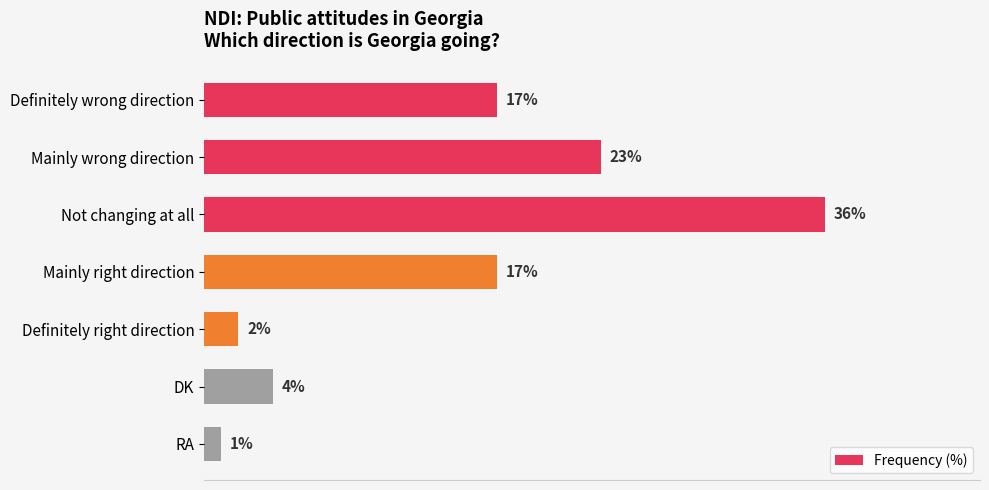

What is the label of the 4th bar from the bottom?

Mainly right direction